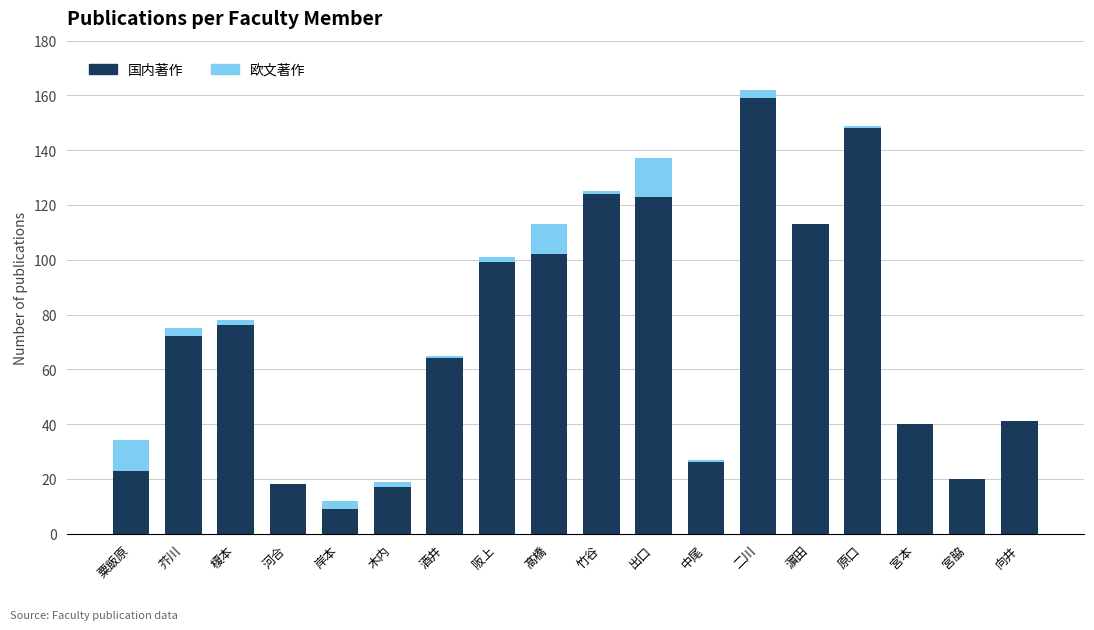

How many distinct data groups are displayed?

2